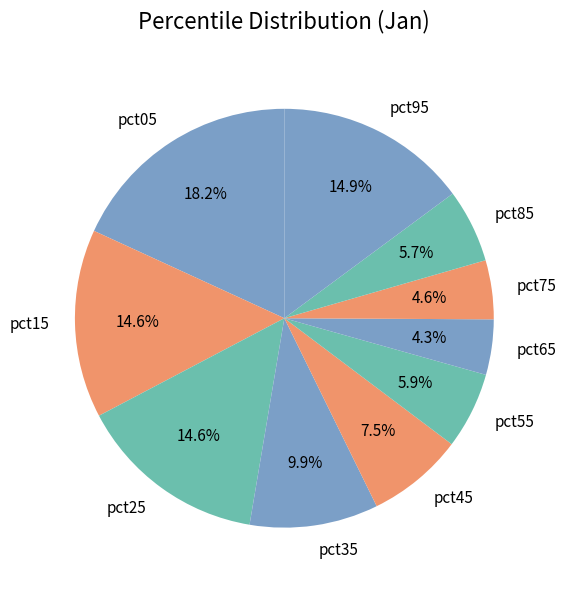

Do pct55 and pct85 together represent more than half of the pie?

No